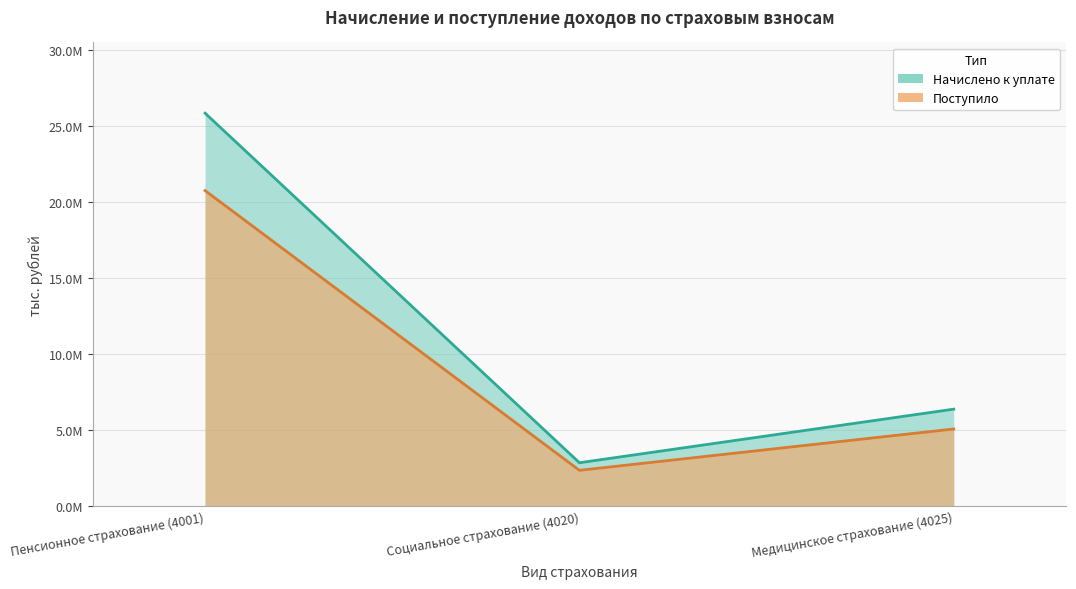

What is the sum of all Начислено к уплате values?

35056144